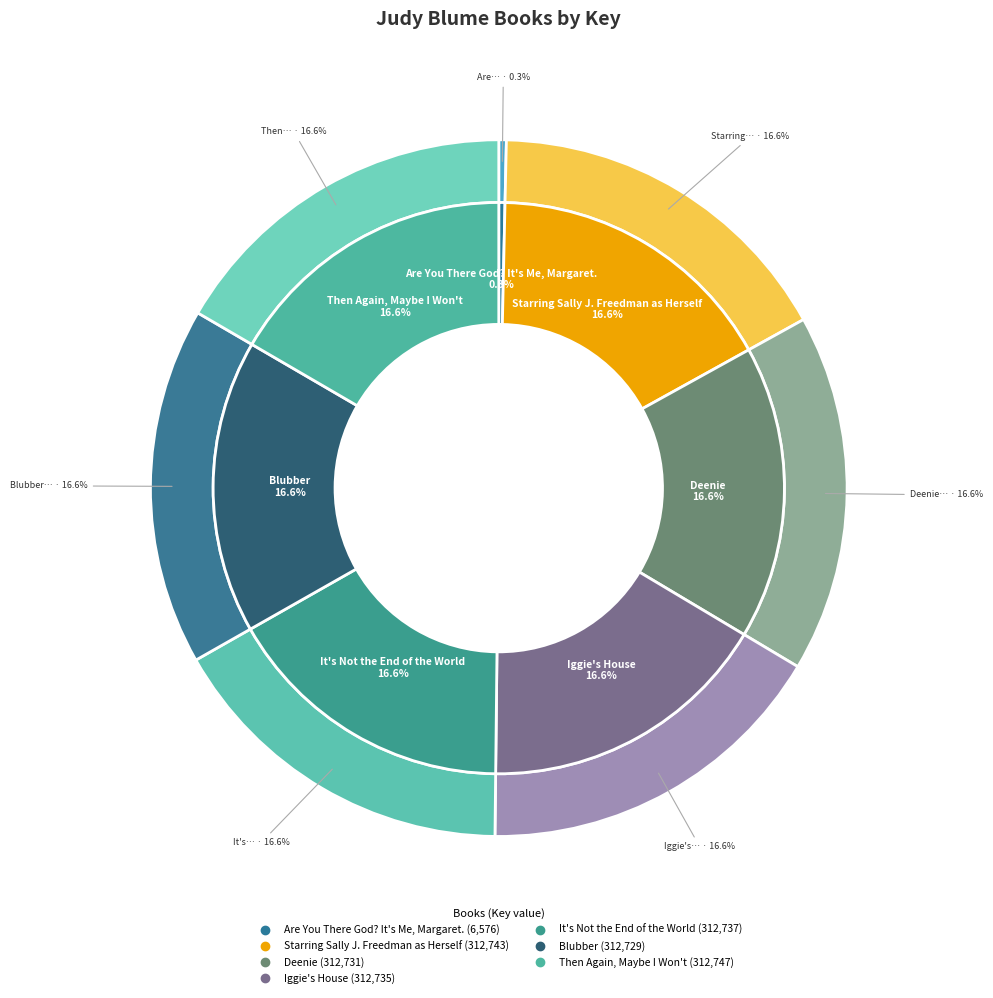

Does any single category account for the majority?

No